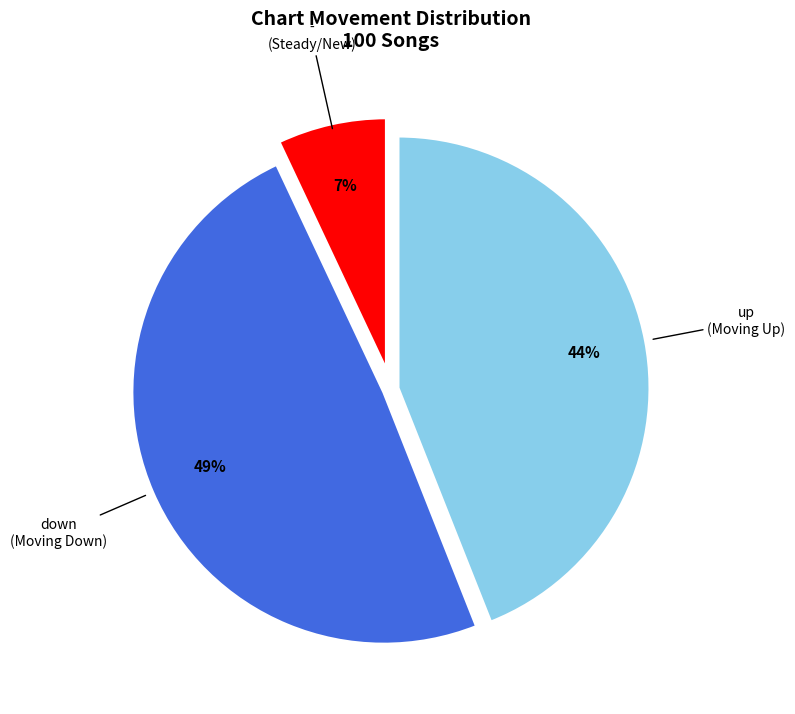

Which has a higher value, down or -?

down